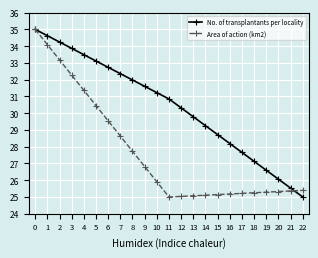

What is the difference between the highest and lowest values at 16?

3.0